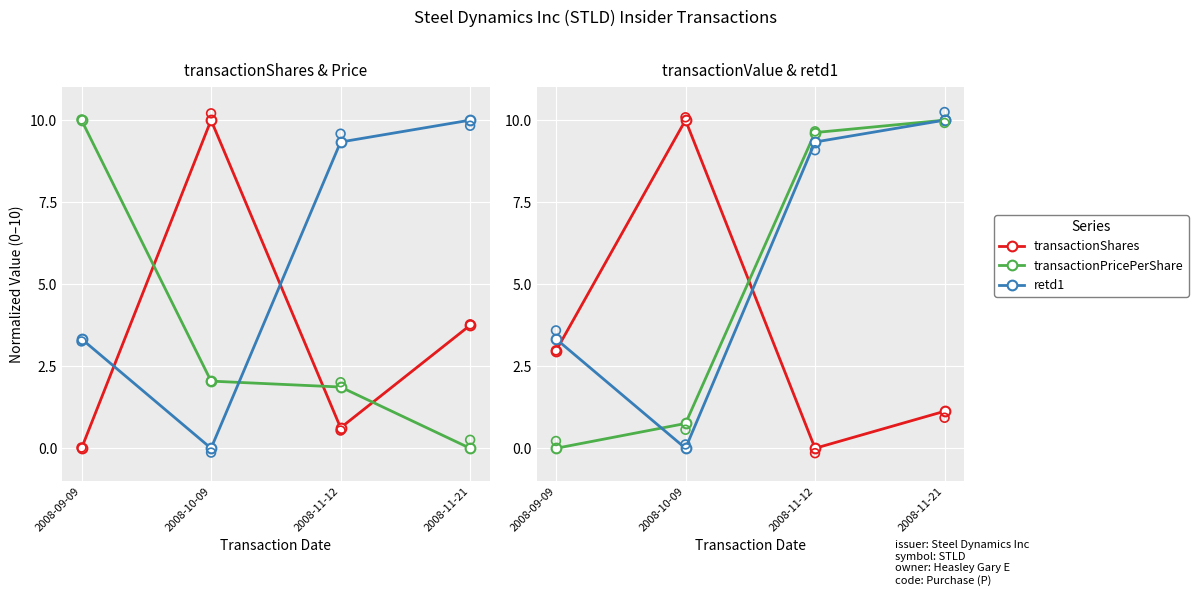

Is the value of transactionValue at 2008-09-09 greater than the value of transactionPricePerShare at 2008-10-09?

Yes